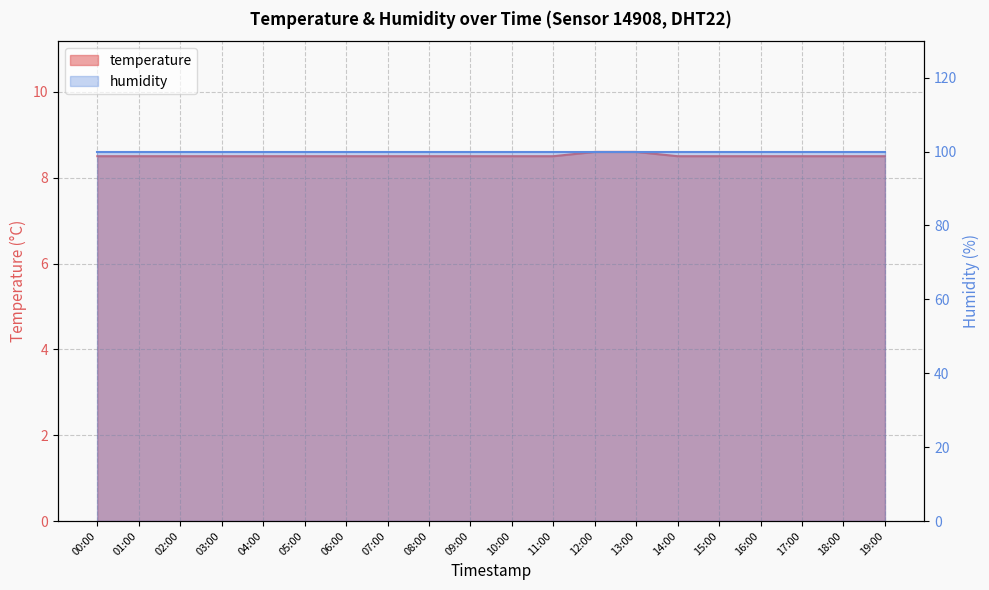

At which label is the value closest to 8?

00:00